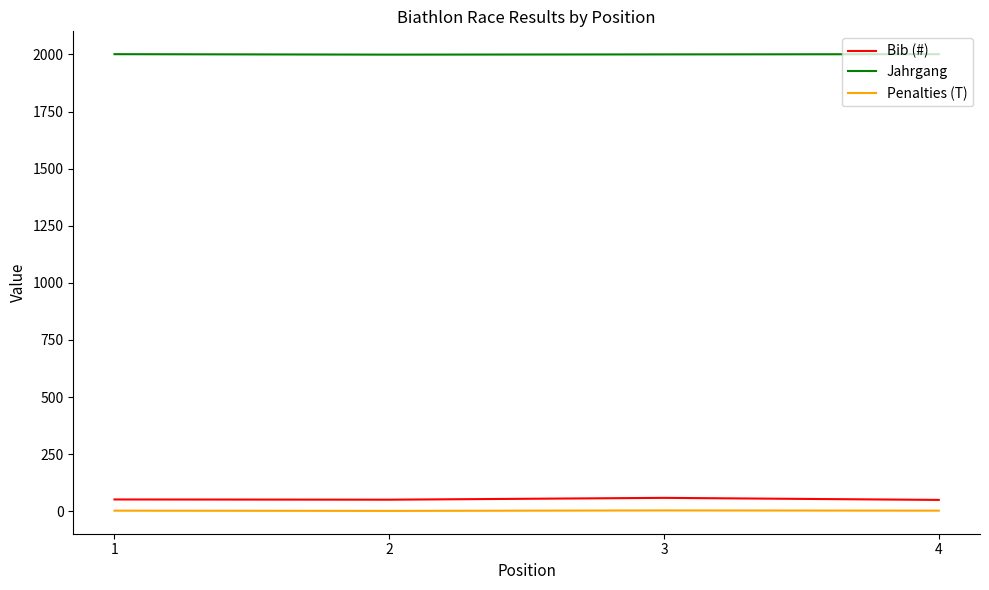

True or false: Penalties (T) and Bib (#) intersect in this chart.

False